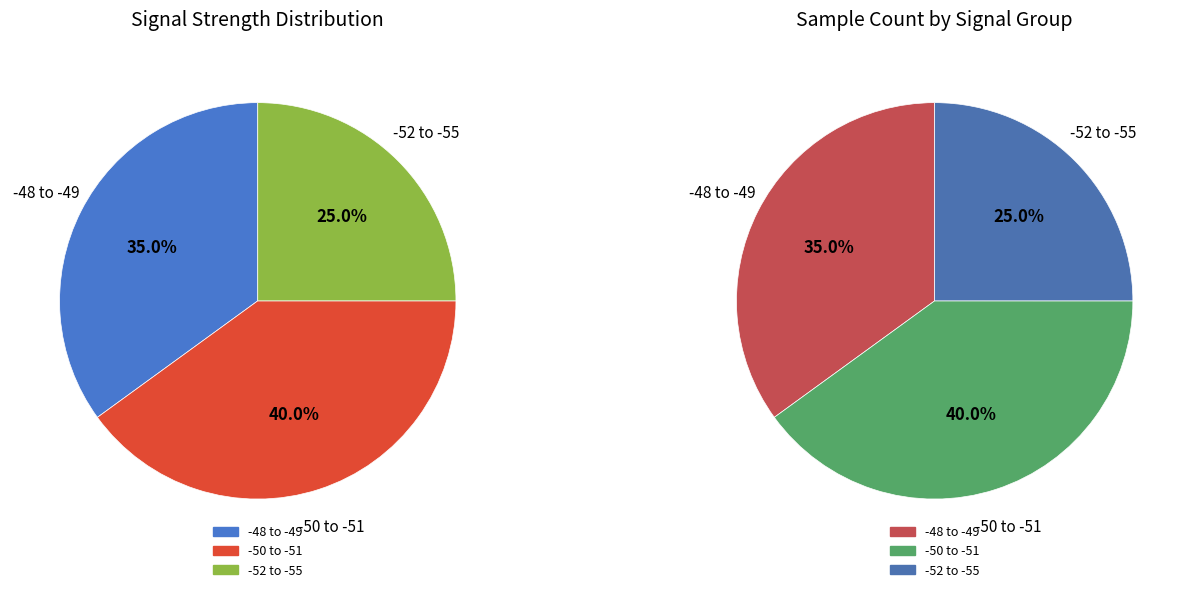

Does 18 represent more than half of the total?

No